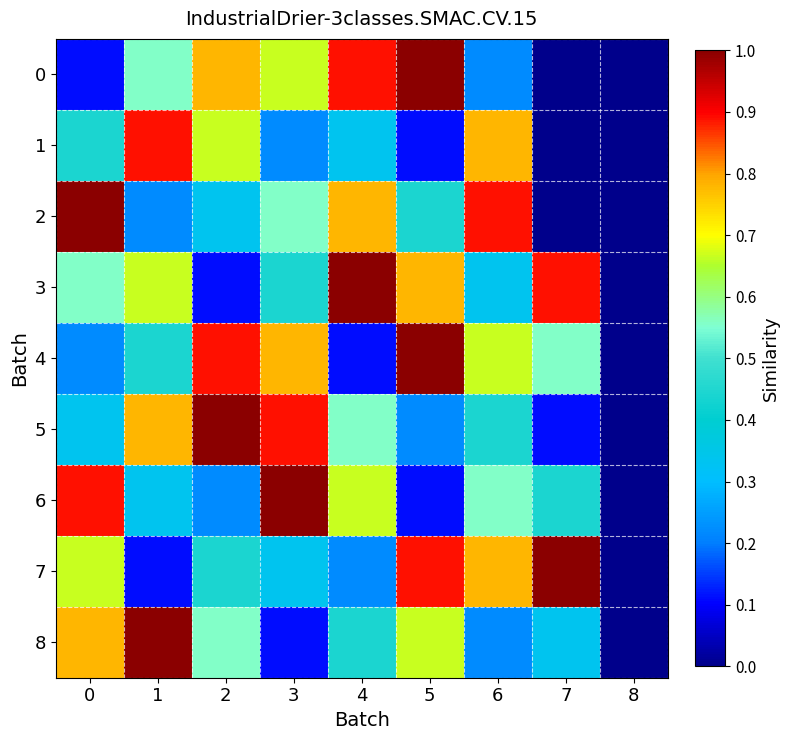

At which category is the sum across all series the highest?

5